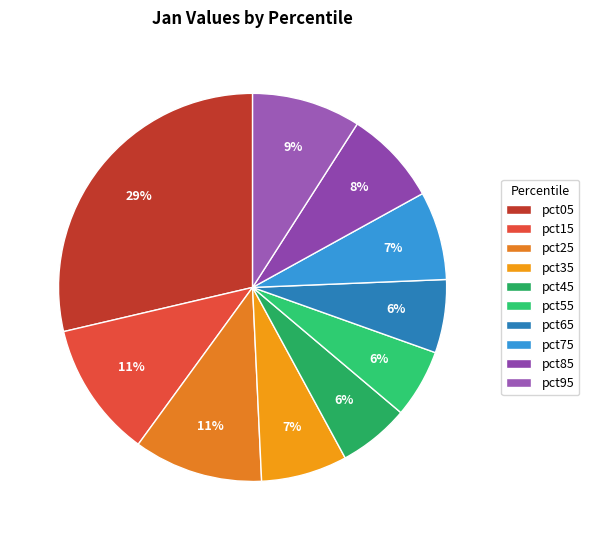

What percentage is the pct05 slice, to the nearest percent?

29%